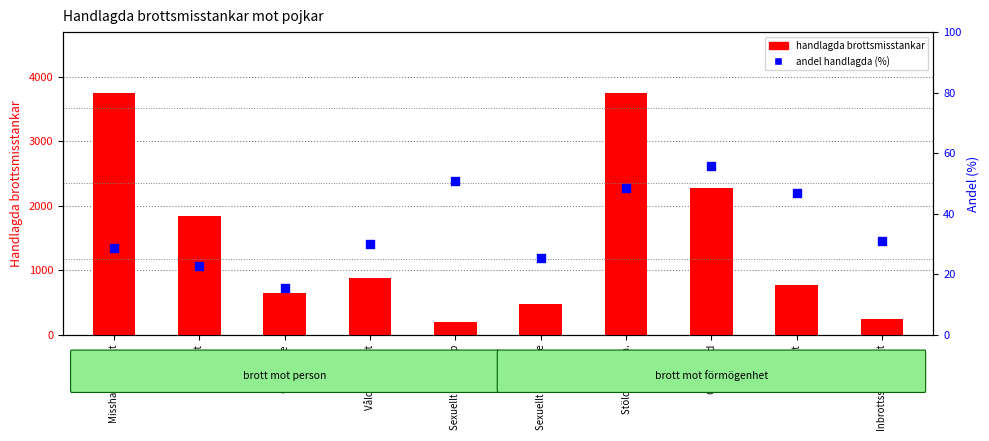

What are all the series names shown in the legend?

handlagda brottsmisstankar, andel (%)